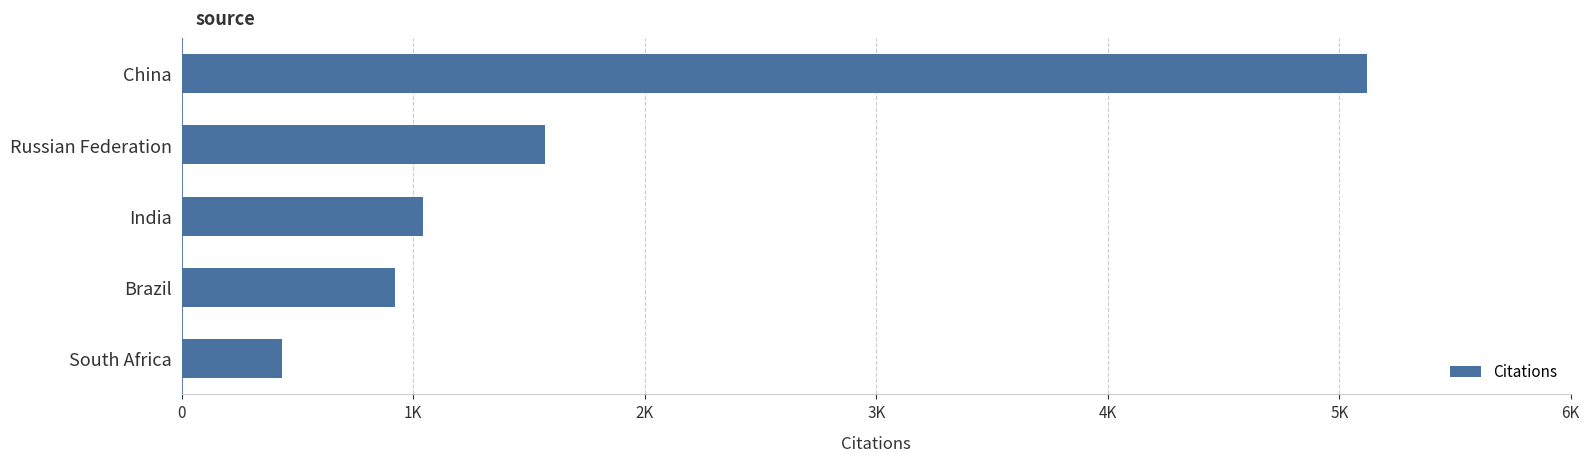

What is the sum of all values?

9086